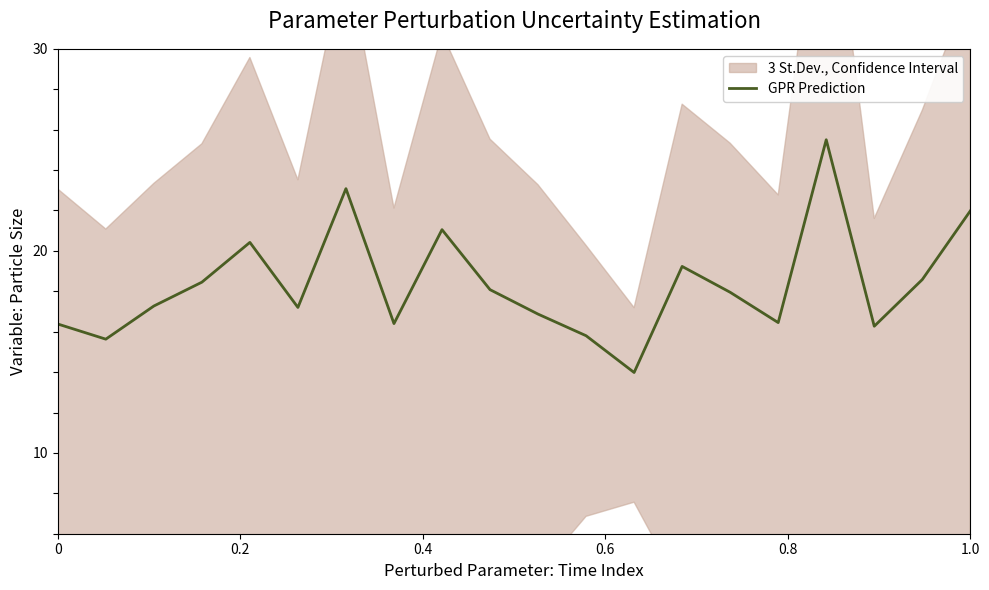

What is the minimum value for GPR Prediction?

14.0